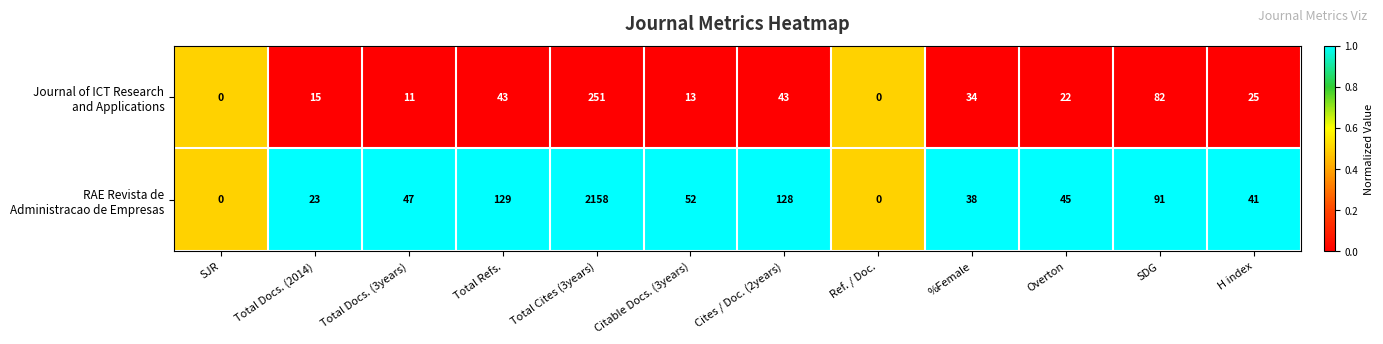

Count the number of categories in the chart.

12